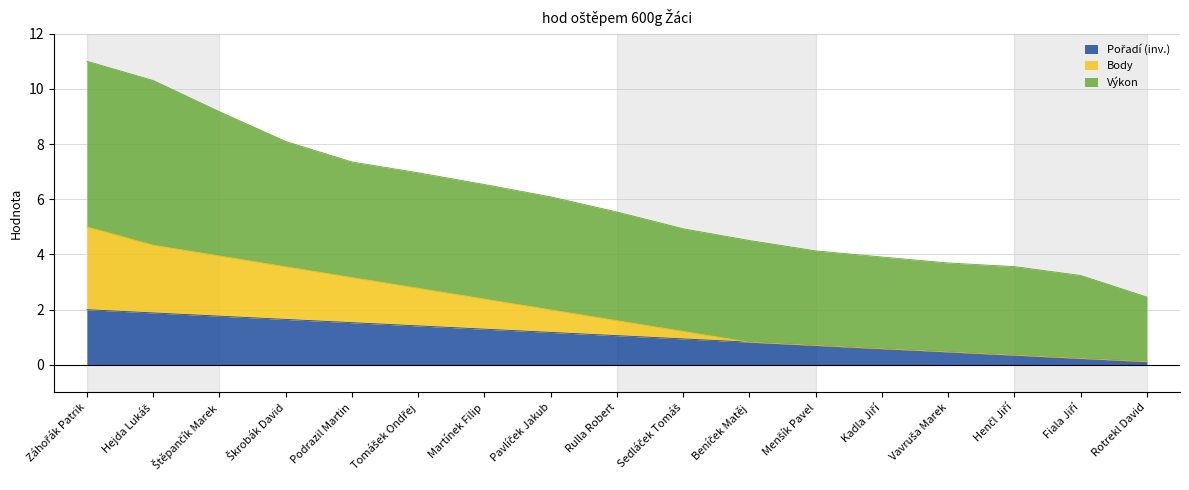

Does the chart display data point markers on the line(s)?

No